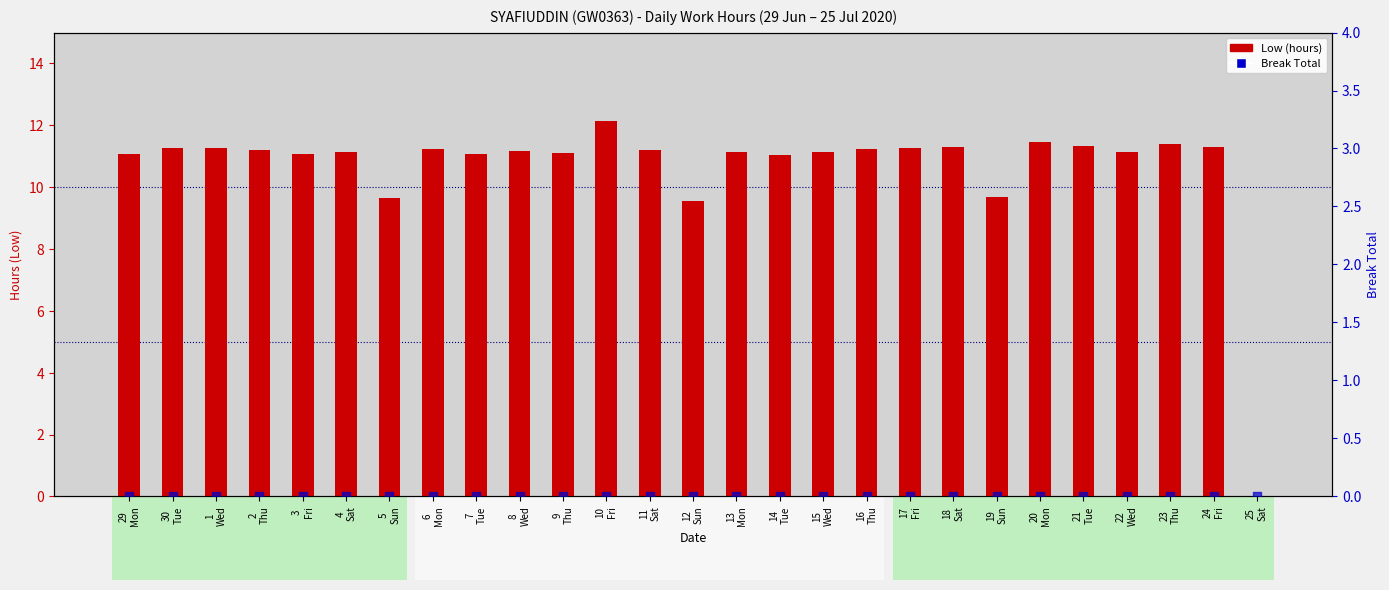

Which series contains the lowest Y value?

Low (hours)